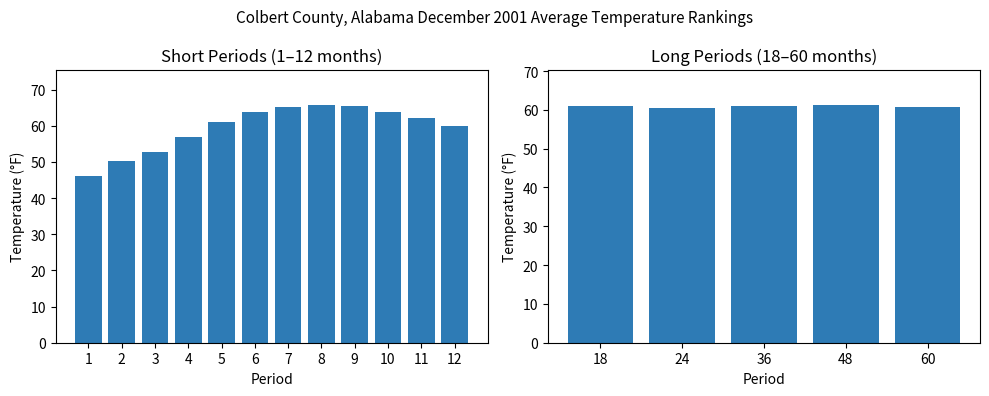

Rank the categories by value from highest to lowest.

48, 18, 36, 60, 24